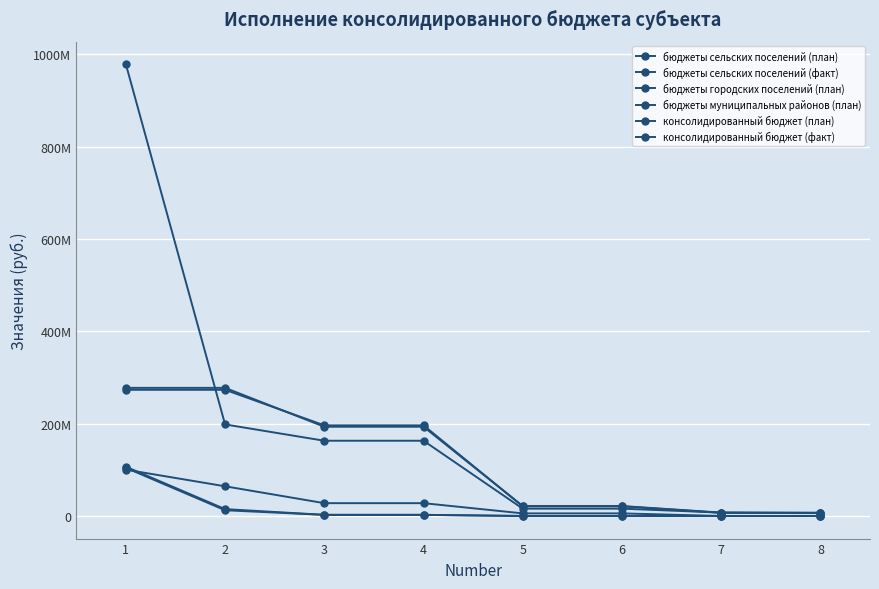

True or false: бюджеты сельских поселений (факт) and бюджеты сельских поселений (план) intersect in this chart.

False